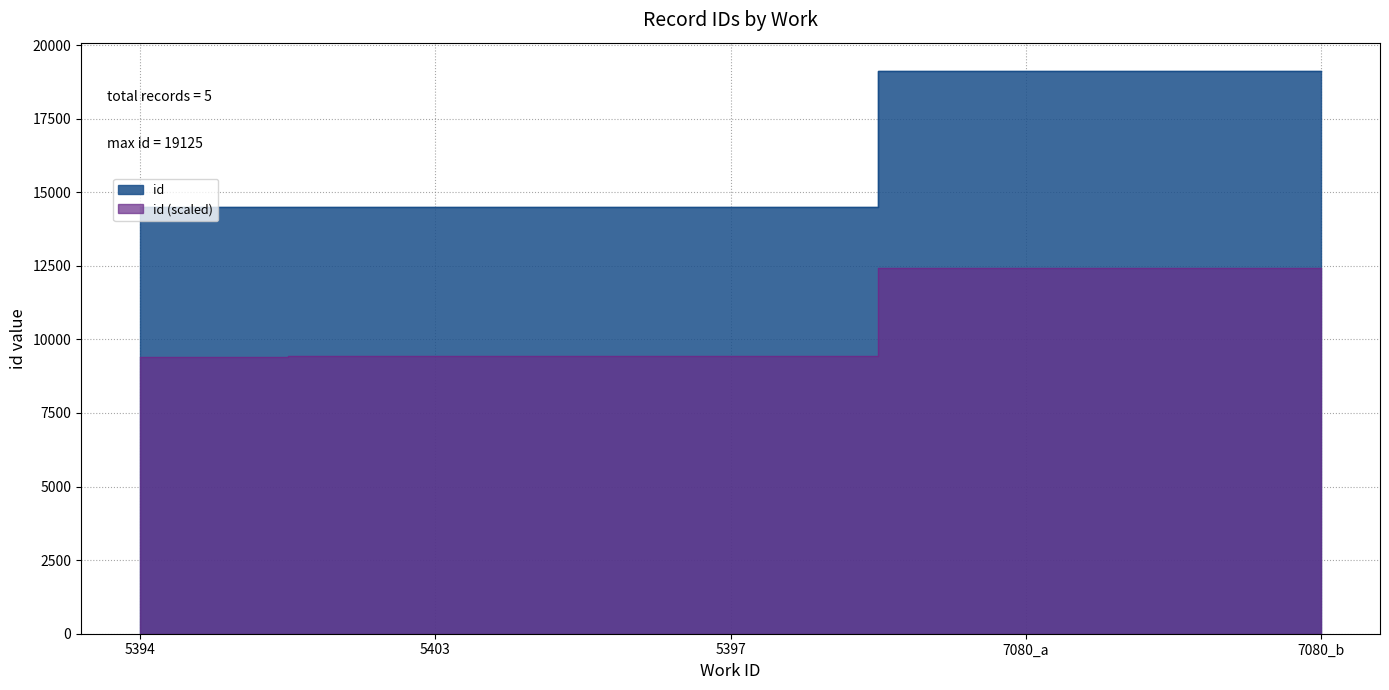

List the labels in order of value, smallest first.

5394, 5403, 5397, 7080_a, 7080_b